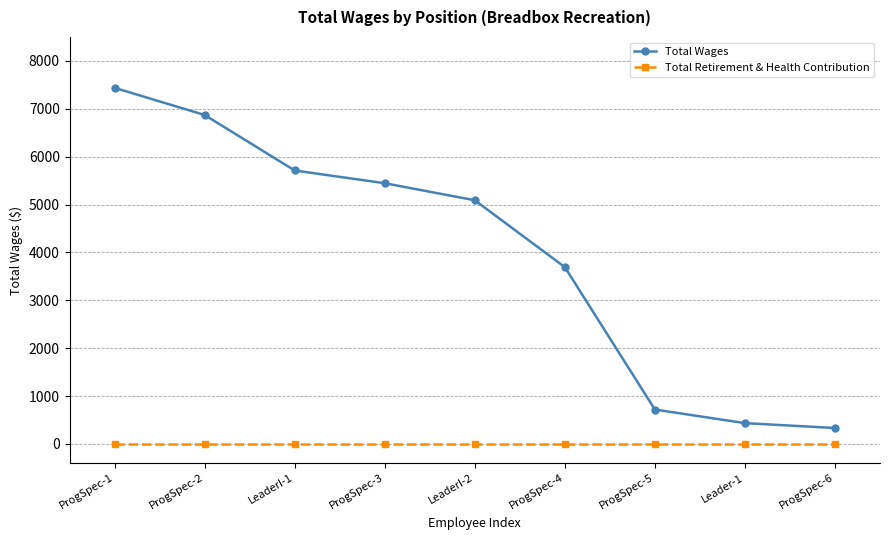

At ProgSpec-6, list the series in order from smallest to largest.

Total Retirement & Health Contribution, Total Wages